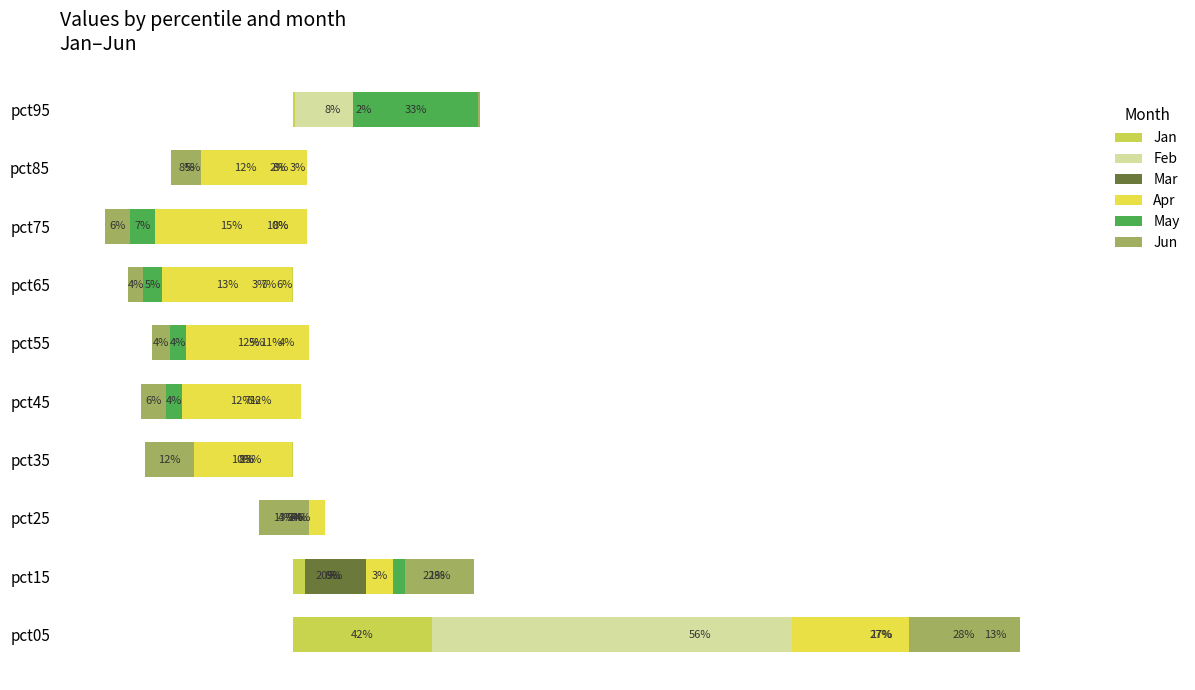

How many data points does each series have?

10